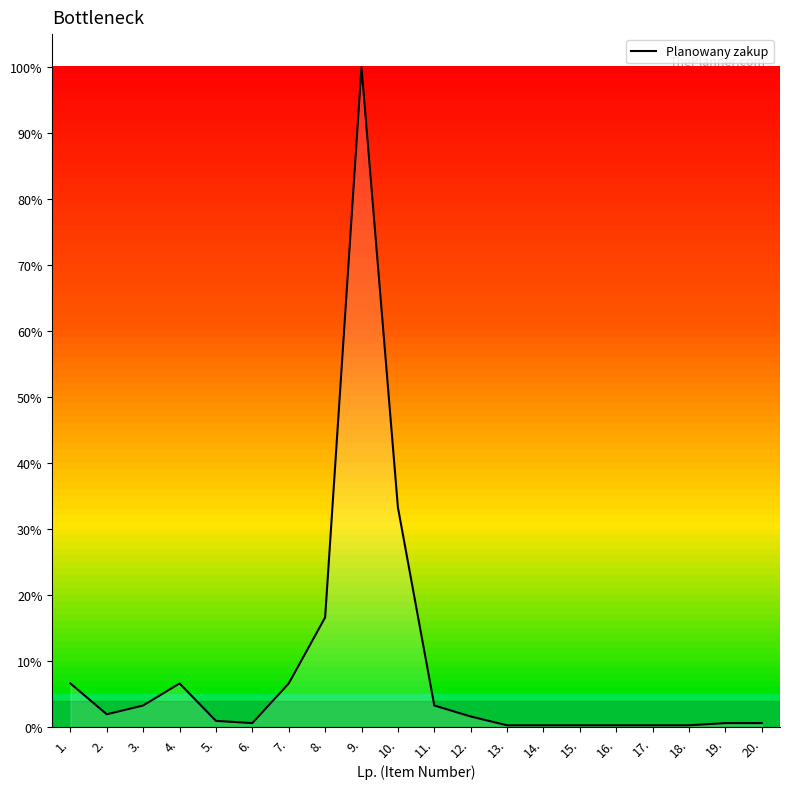

What is the difference between the values at 8. and 7.?

10.0